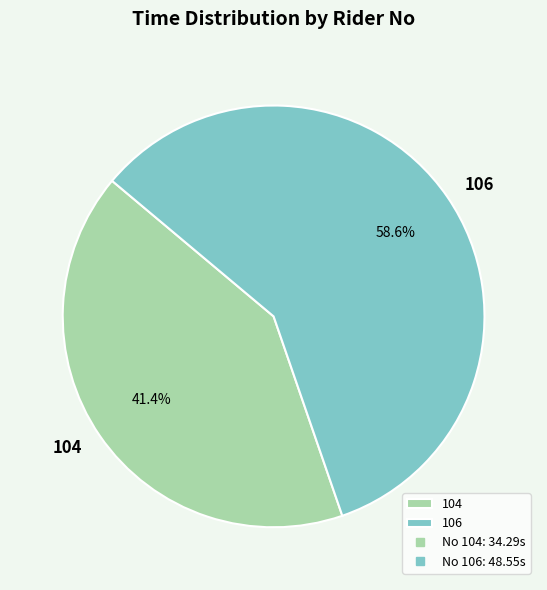

To the nearest percent, what is the average slice percentage?

50%